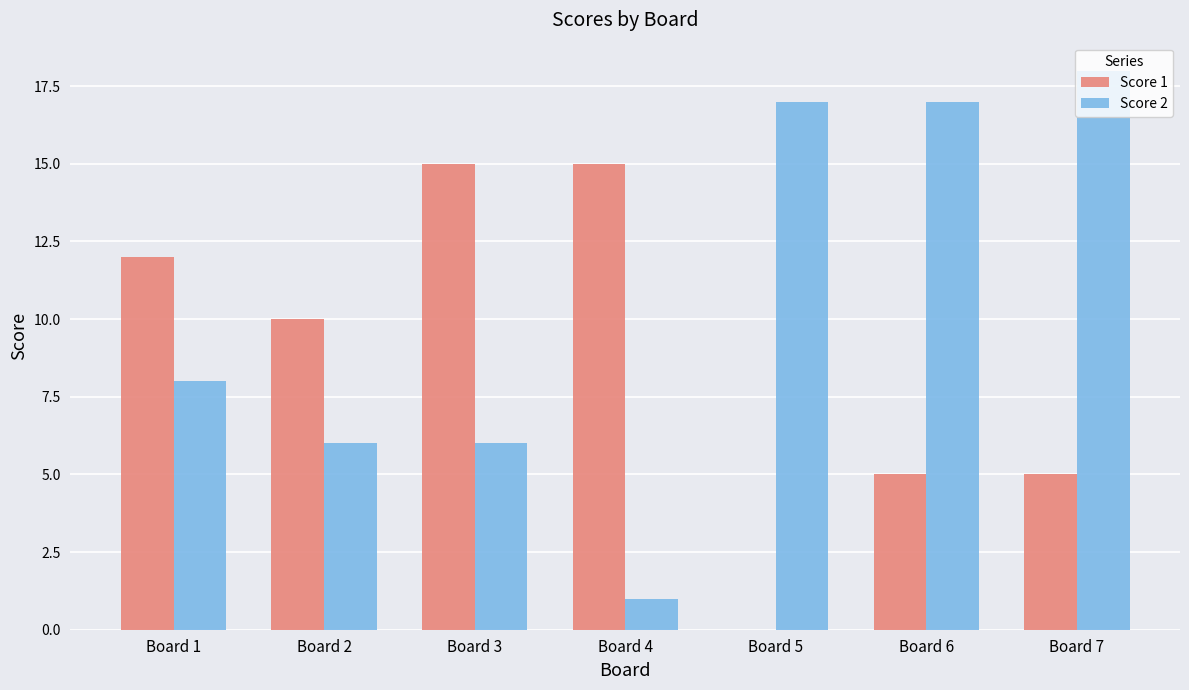

The value of Score 2 at Board 6 is 9. True or false?

False